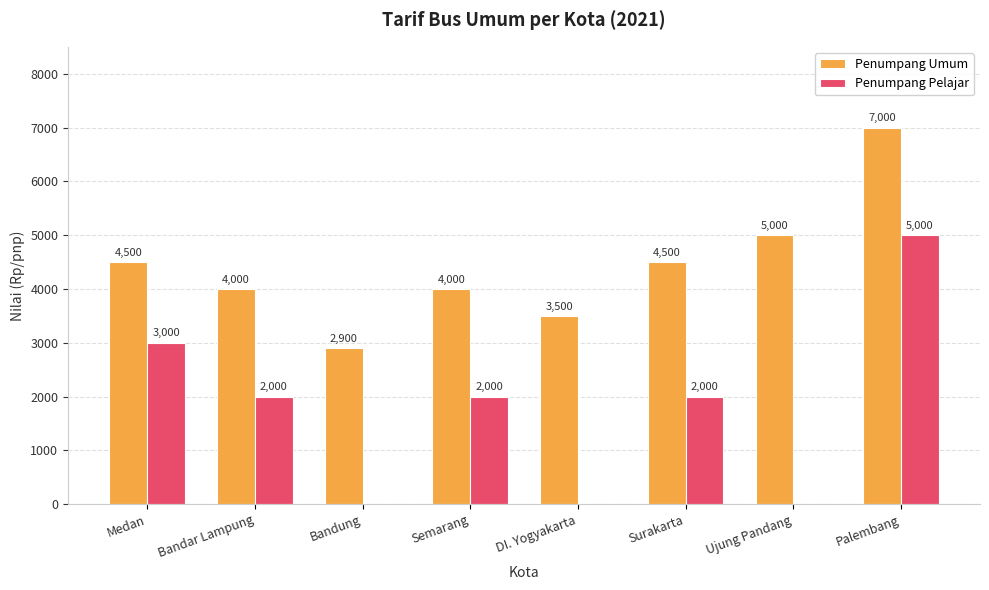

What is the total value across all series at Medan?

7500